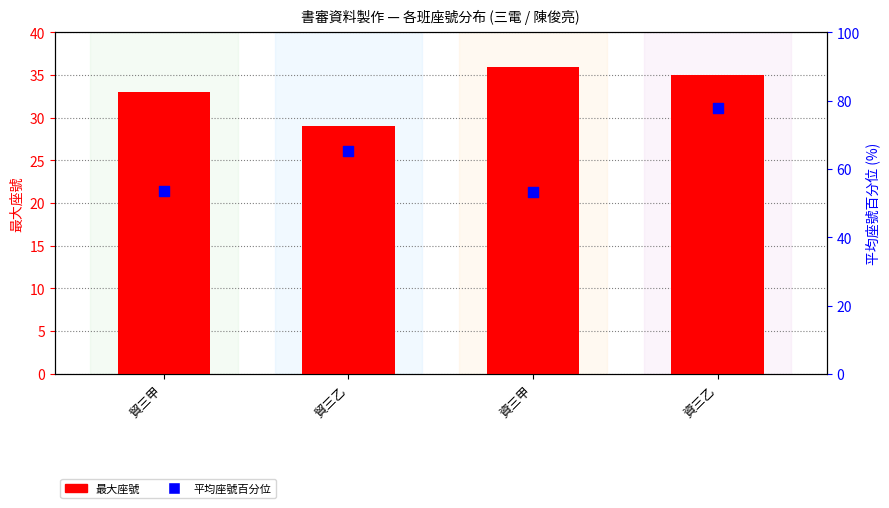

What is the total value across all series at 貿三乙?

94.3